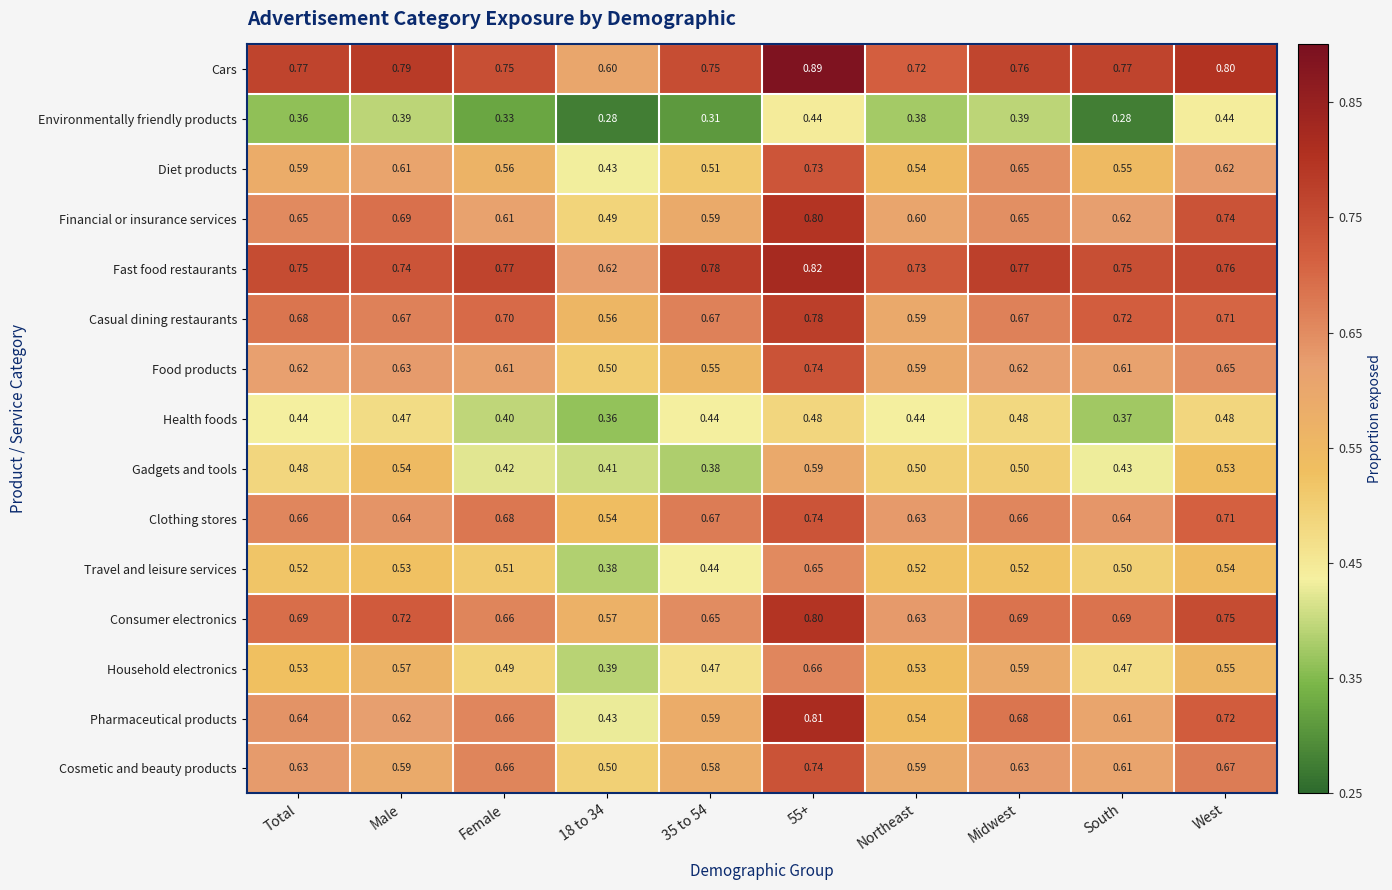

Between Northeast and Midwest, which series saw the biggest shift?

Pharmaceutical products